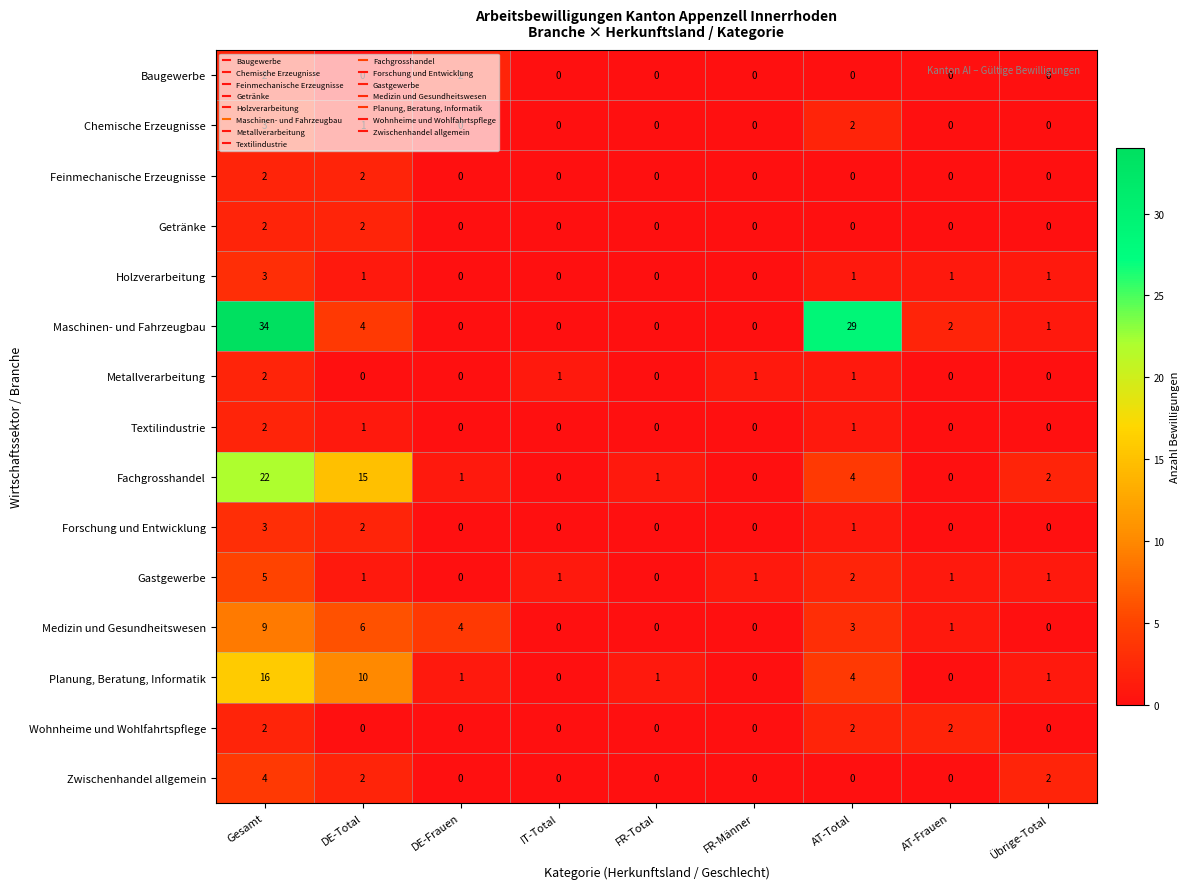

Where does the Maschinen- und Fahrzeugbau series first go above 1?

Gesamt